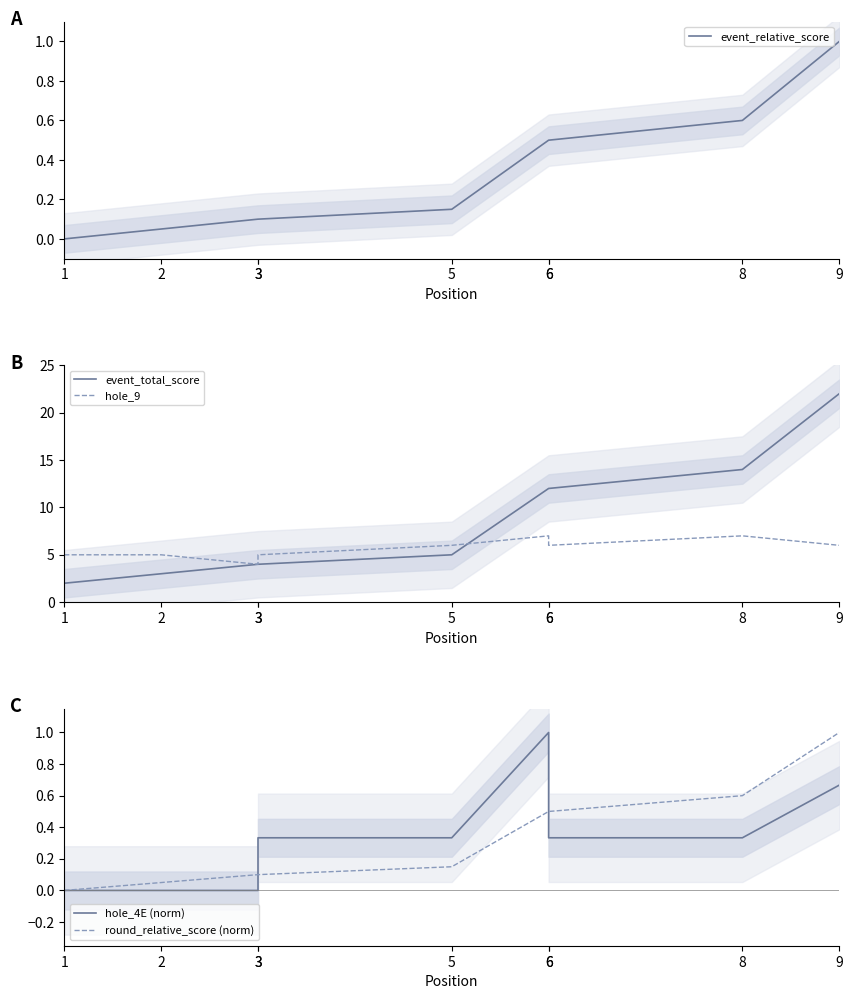

True or false: round_relative_score (norm) and event_total_score cross at least once.

False